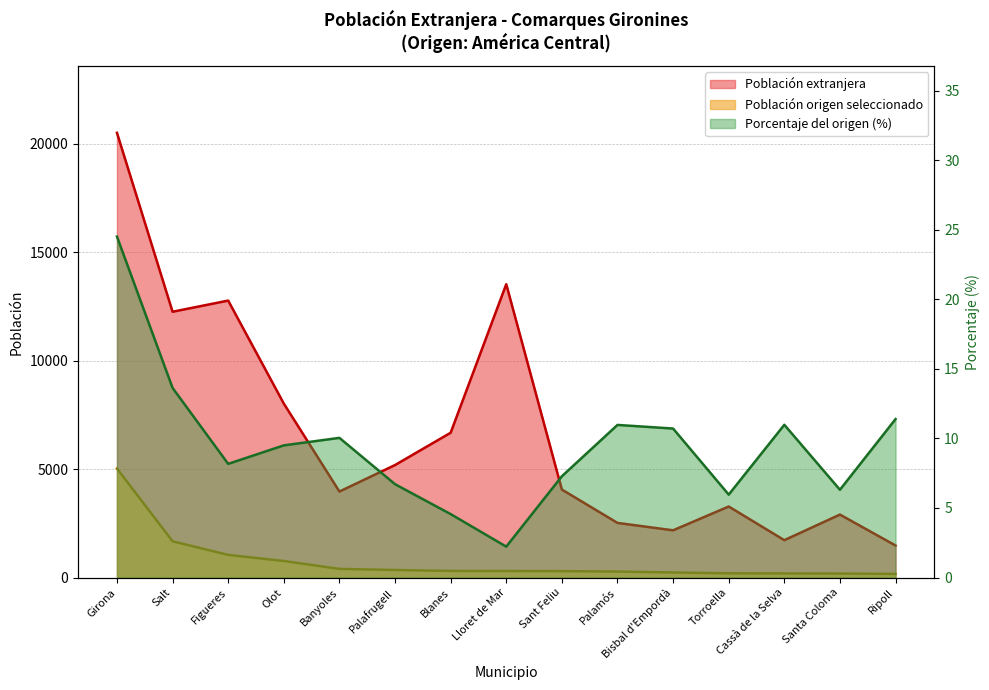

What is the sum of all Población extranjera values?

100980.0